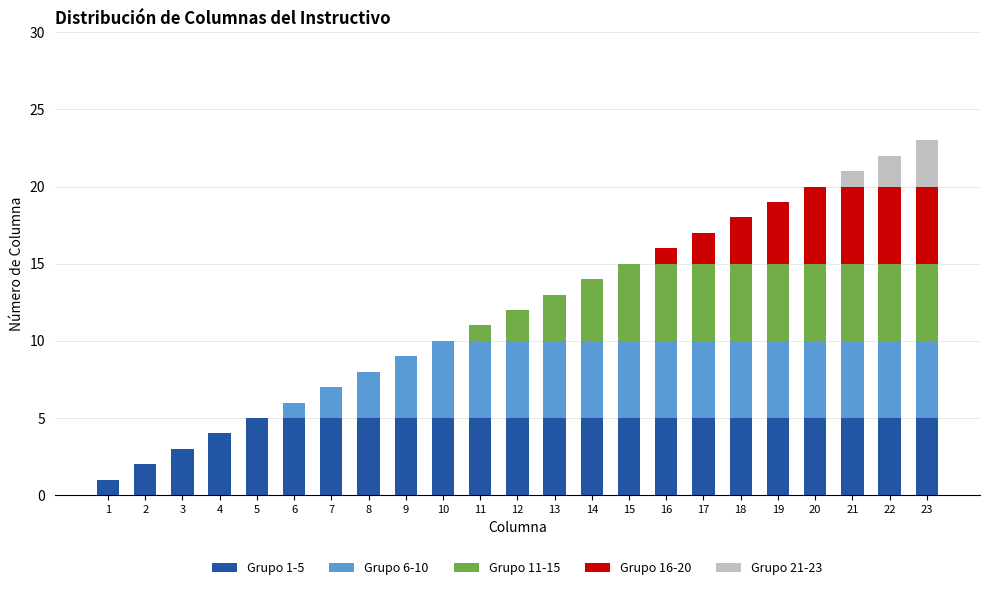

True or false: Grupo 1-5 has a value of 5 at 15.

True